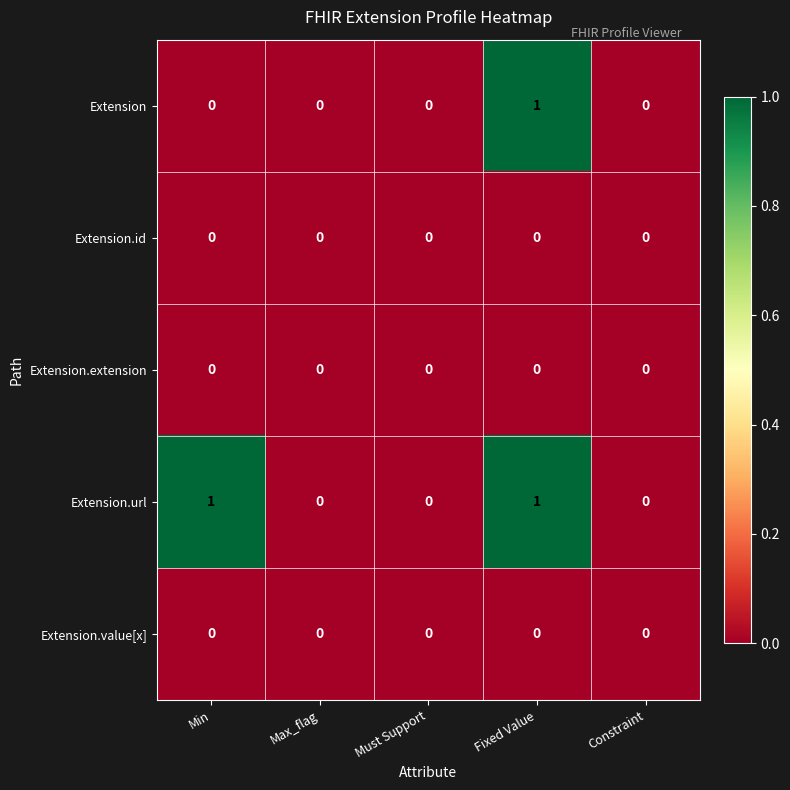

Which series has the largest total across all categories?

Extension.url